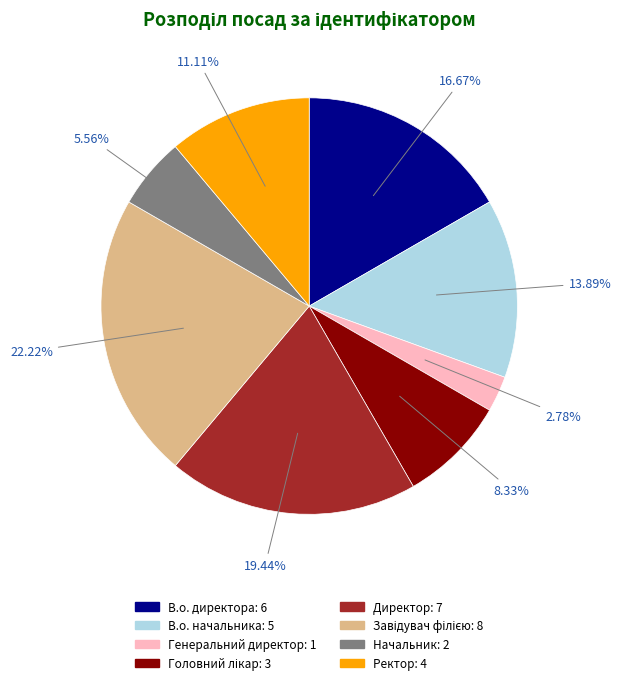

Approximately how many times larger is the value at Ректор compared to Директор?

0.6